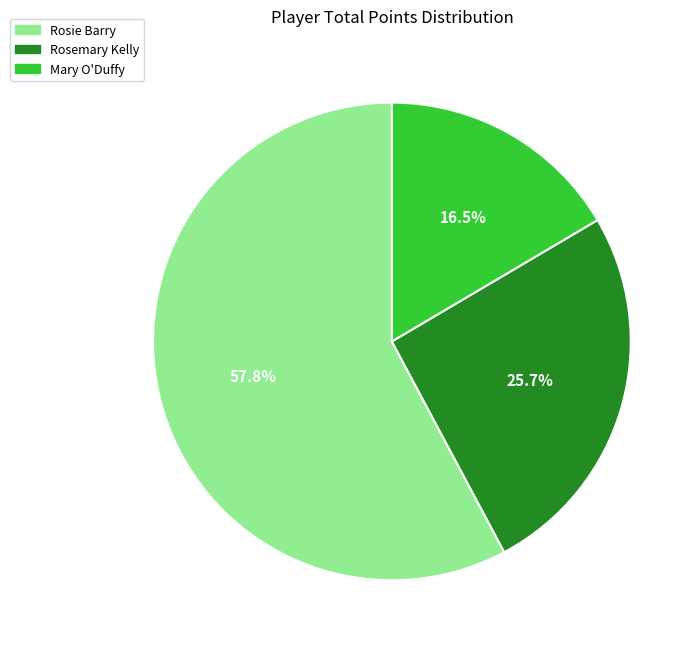

Which has a higher value, Rosemary Kelly or Mary O'Duffy?

Rosemary Kelly